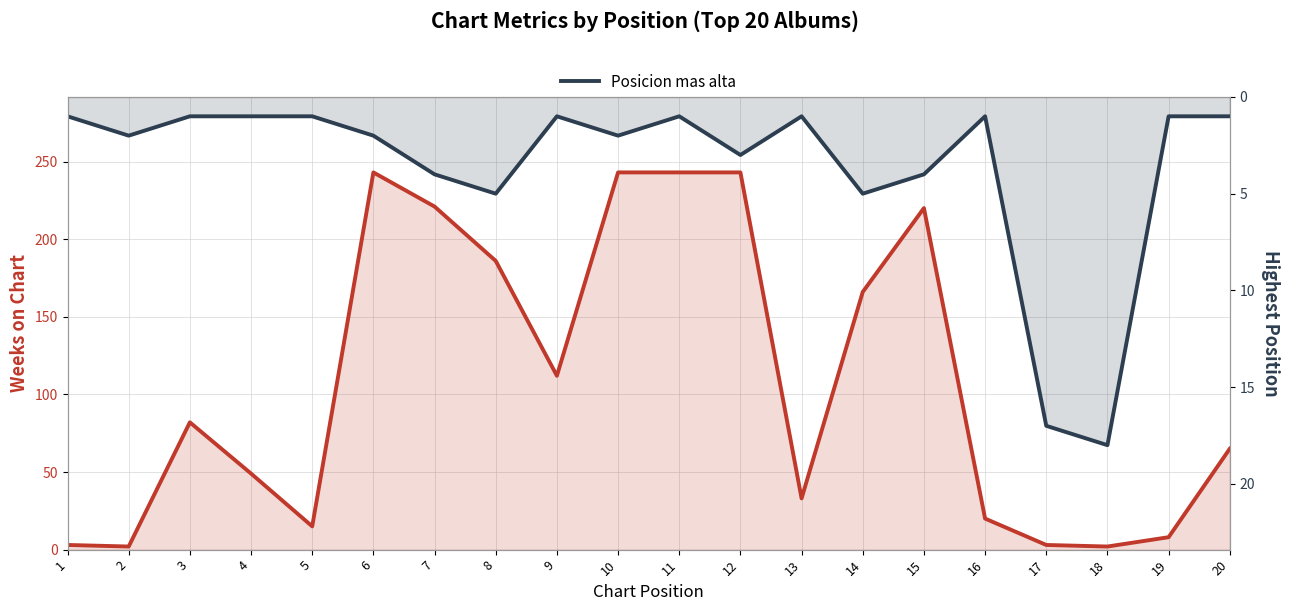

True or false: Posicion mas alta has a value of 4 at 7.

True